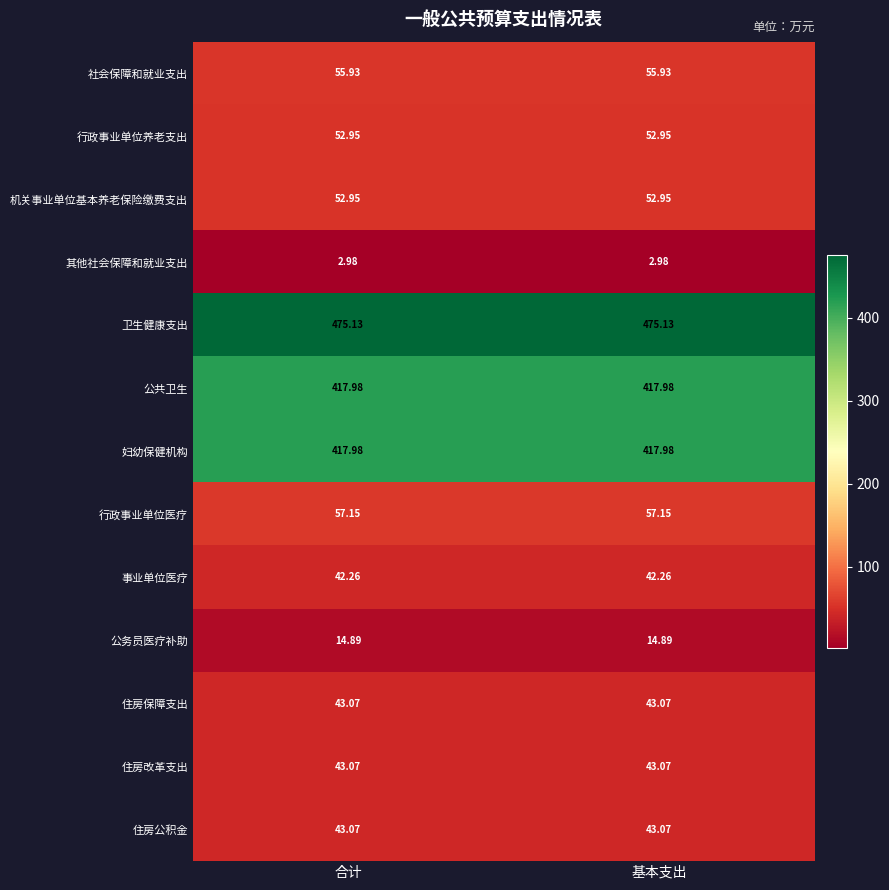

Which series has the largest total across all categories?

卫生健康支出